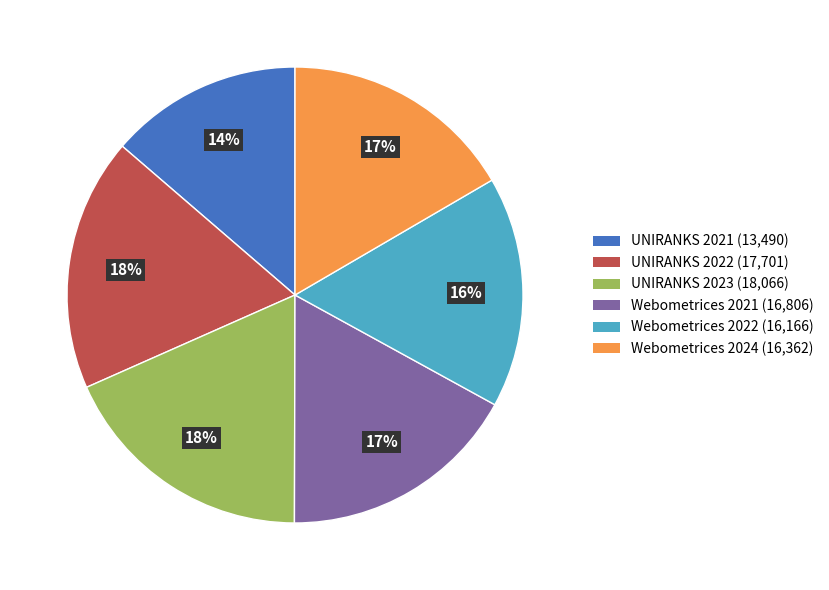

Between UNIRANKS 2021 and Webometrices 2024, which is larger?

Webometrices 2024